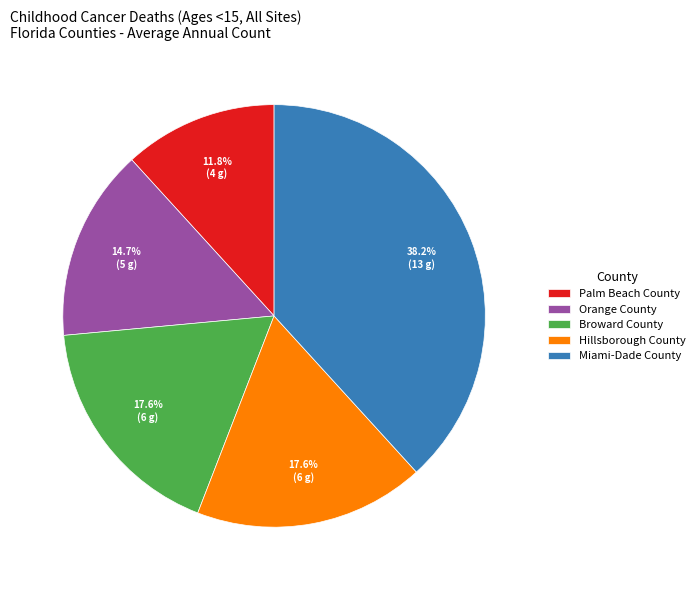

The Miami-Dade County slice represents 28% of the pie. True or false?

False